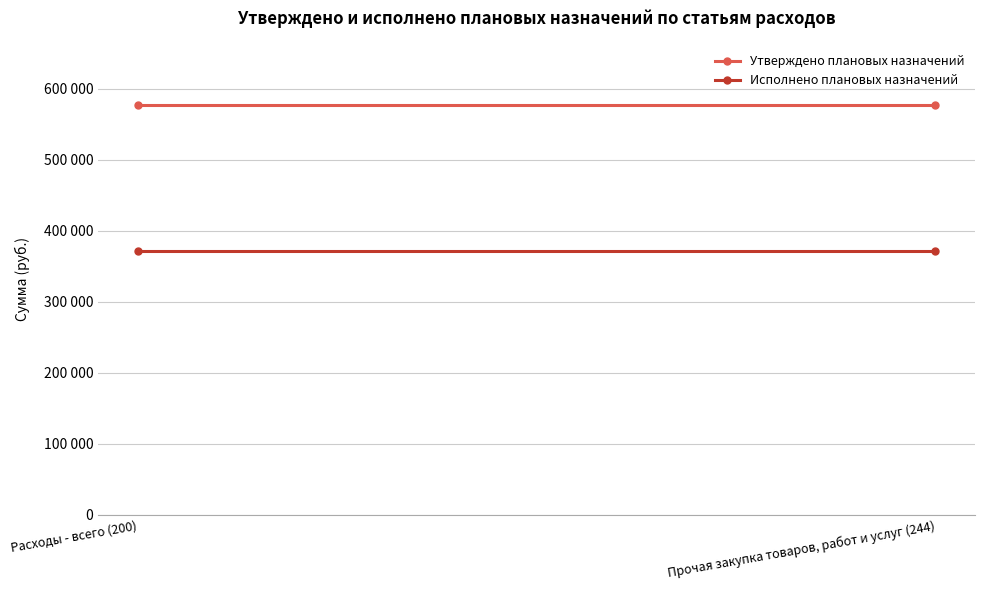

At which category is the sum across all series the highest?

Расходы - всего (200)